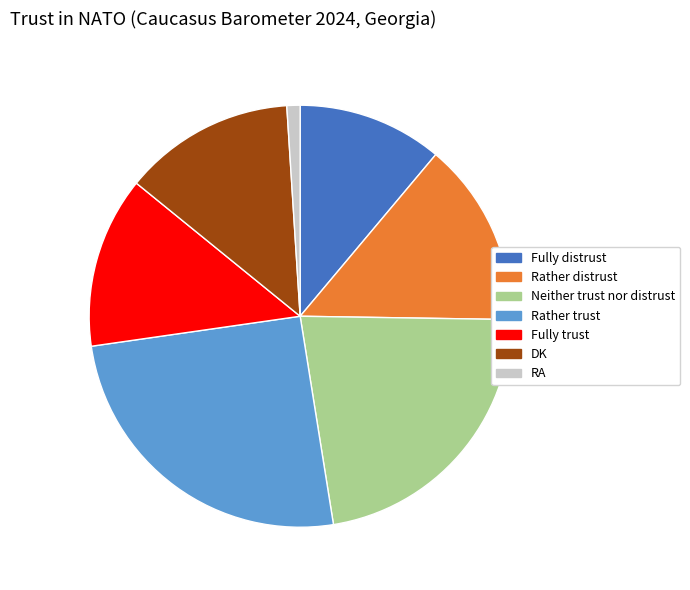

Does Neither trust nor distrust account for over 50% of the chart?

No